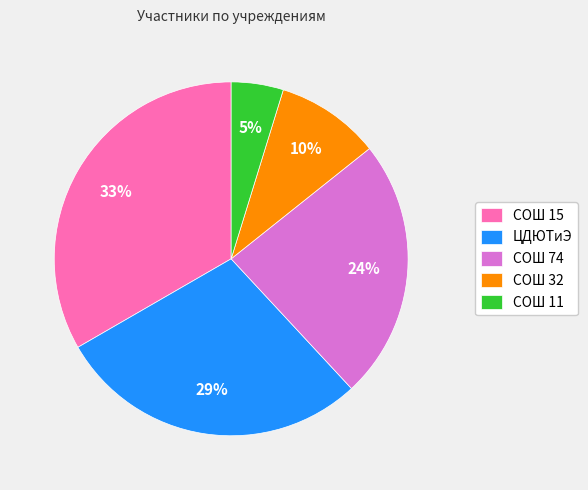

True or false: СОШ 15 accounts for 10% of the total.

False